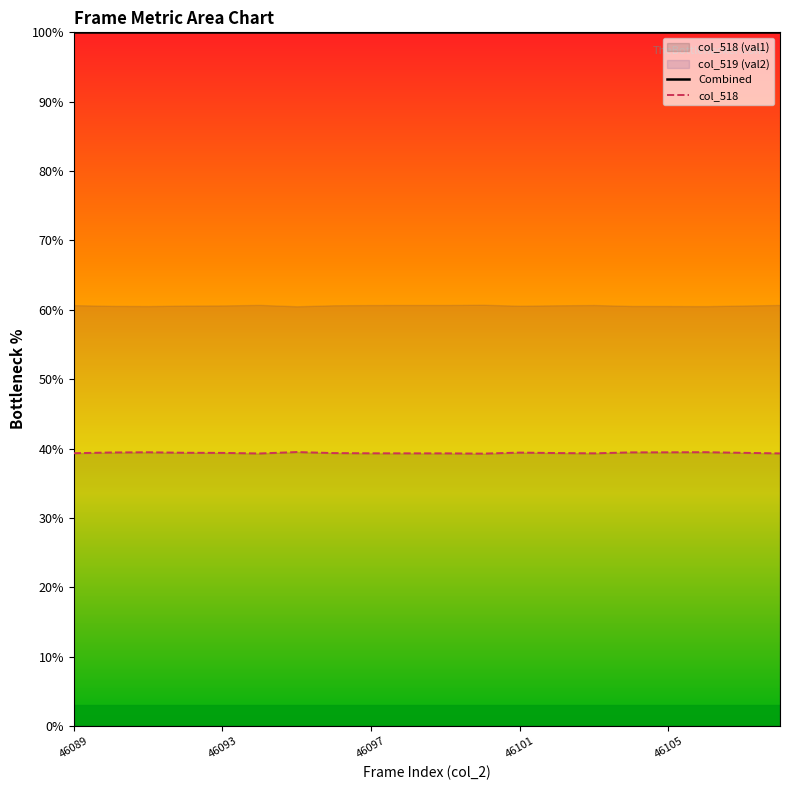

Which series has the widest spread of values?

col_518